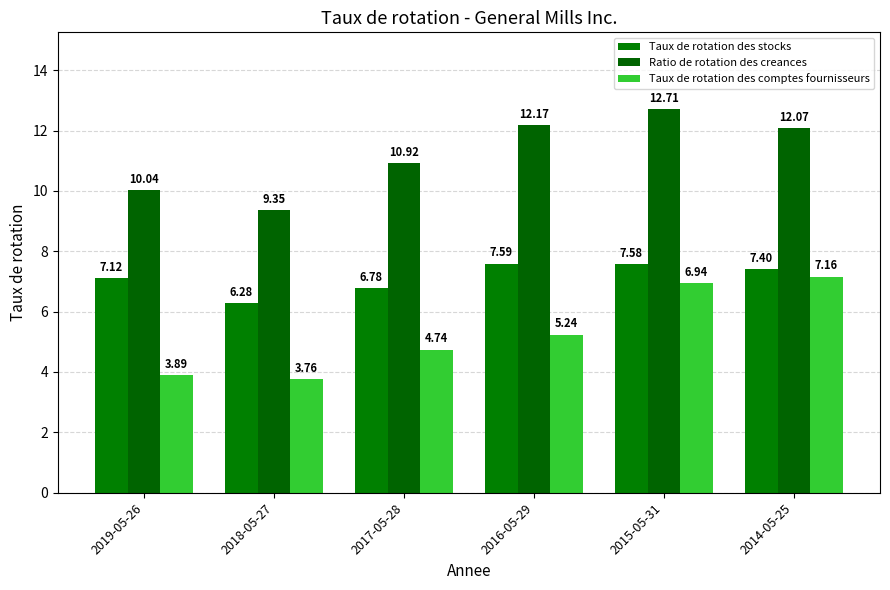

What is the maximum value shown in the chart?

12.7